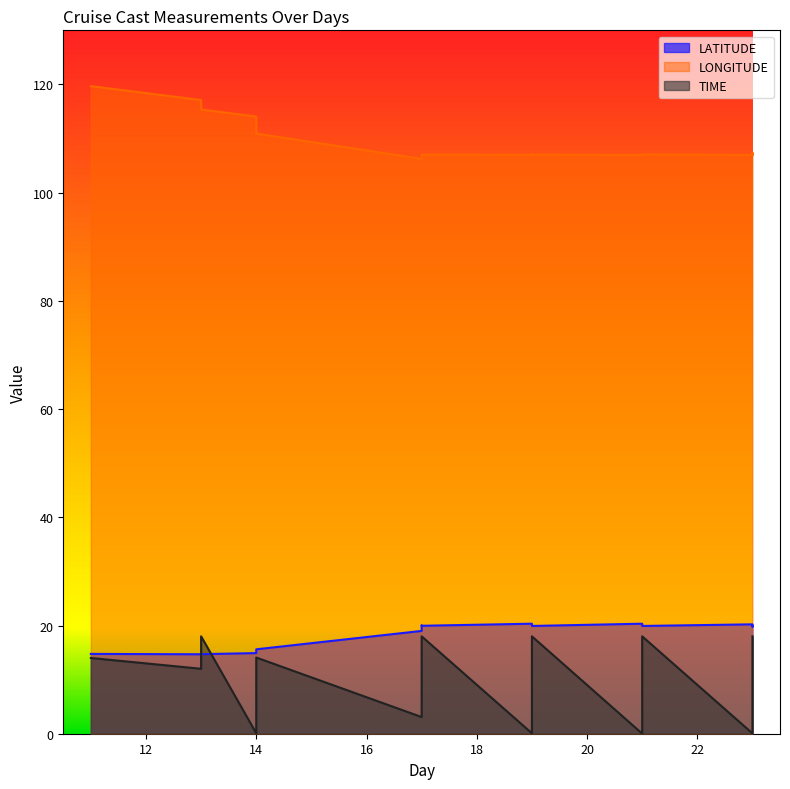

What is the difference between the maximum and minimum values in the LONGITUDE series?

13.4